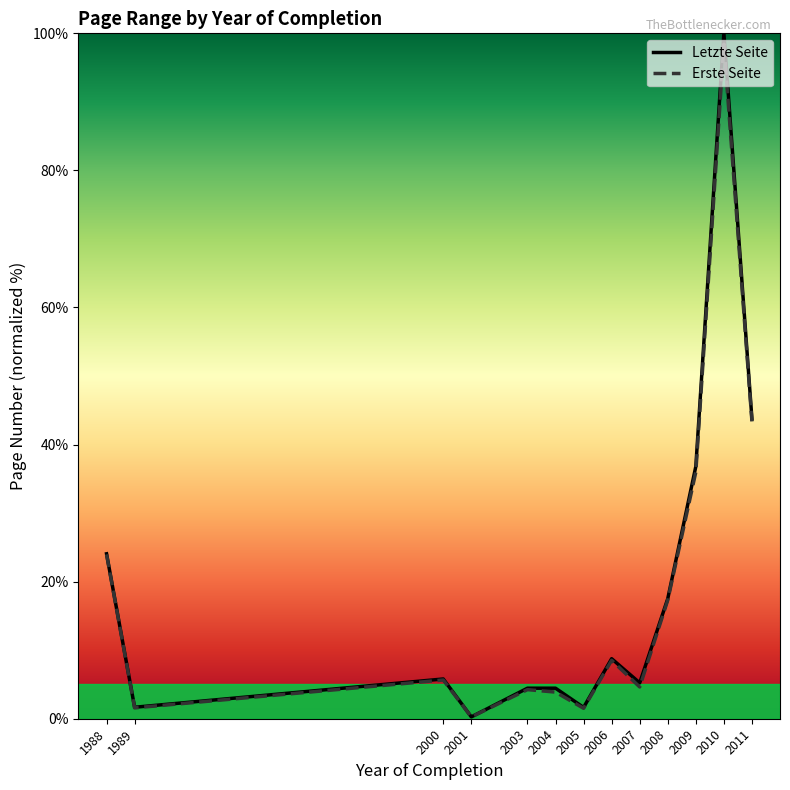

What is the difference between the Letzte Seite values at 2011 and 2010?

56.3